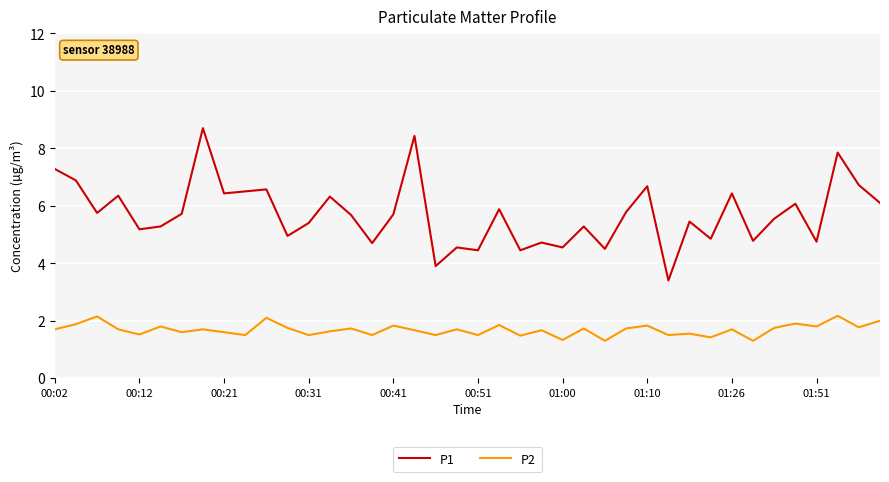

What is the minimum value shown in the chart?

1.3